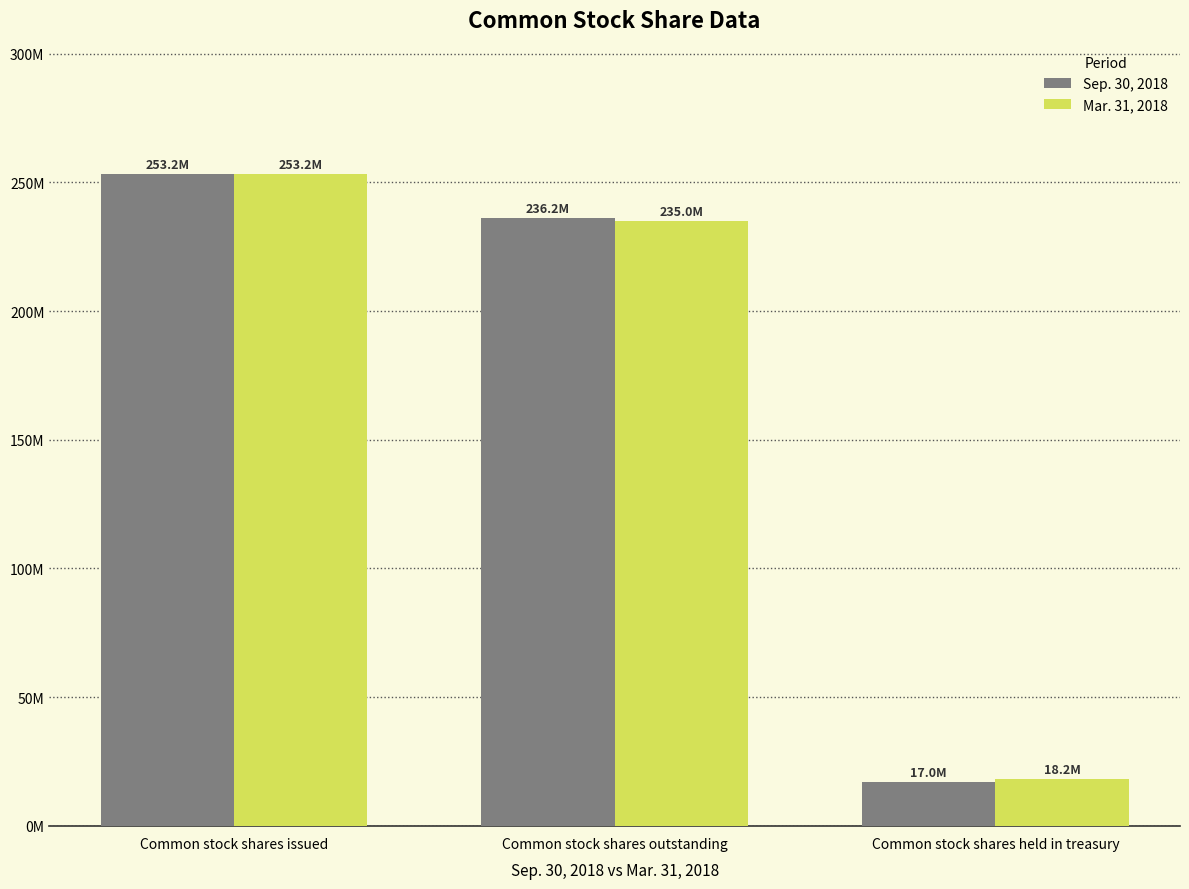

What is the label of the 1st bar from the right?

Common stock shares held in treasury